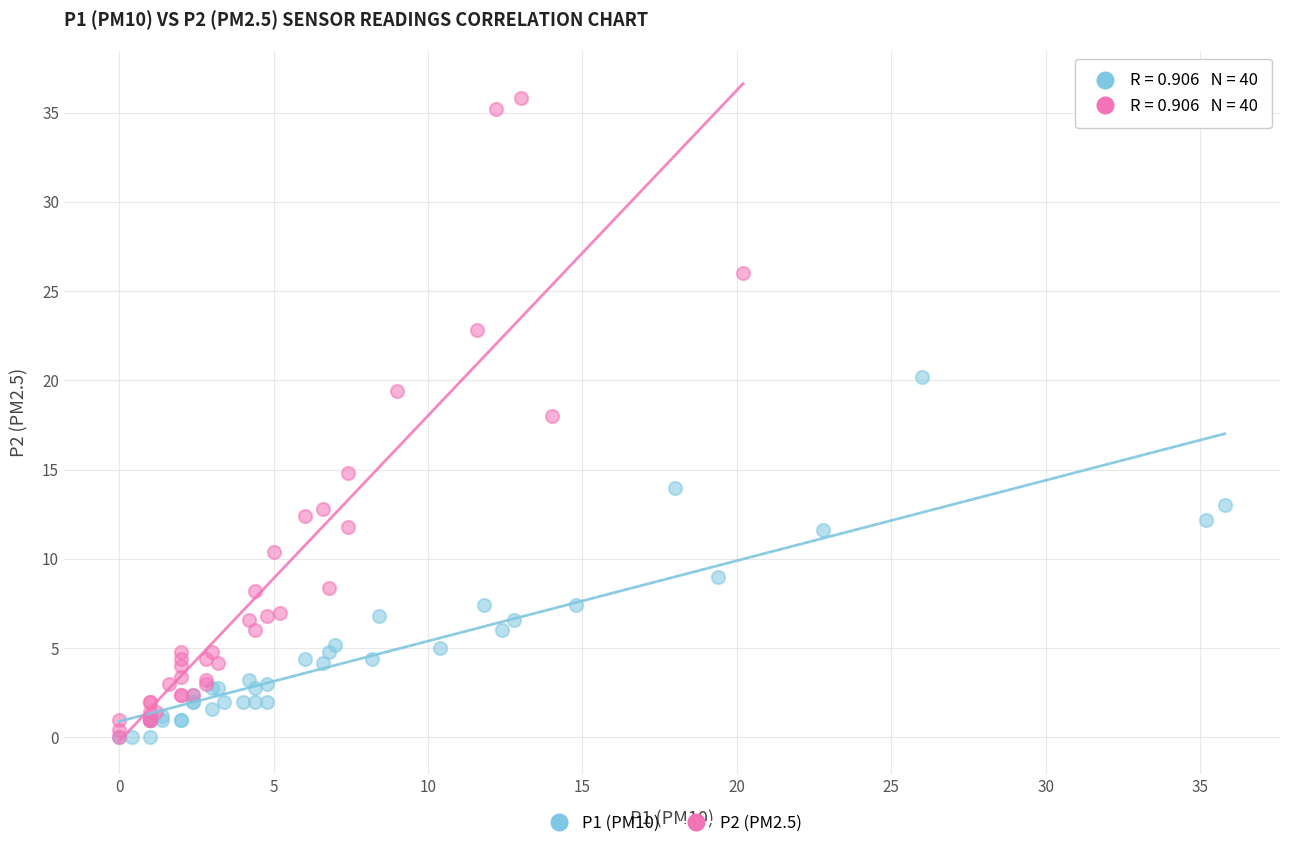

What are all the series names shown in the legend?

P1 (PM10), P2 (PM2.5)